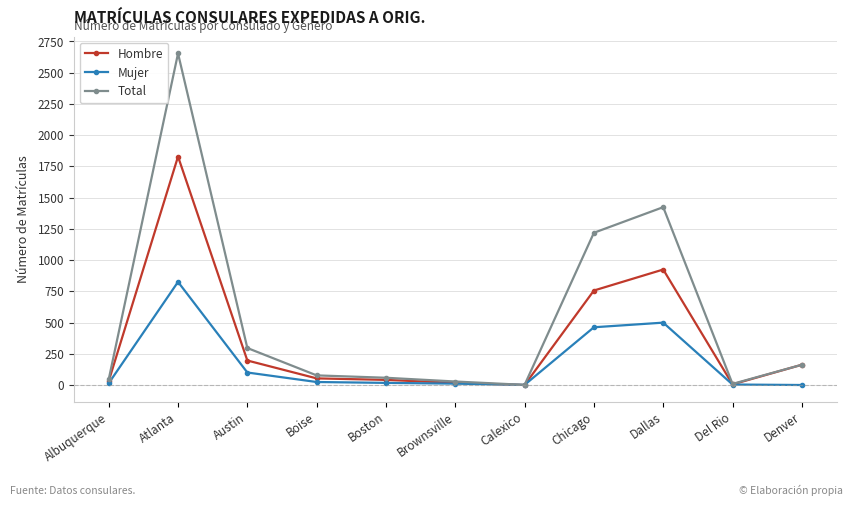

The value of Hombre at Atlanta is 1828. True or false?

True